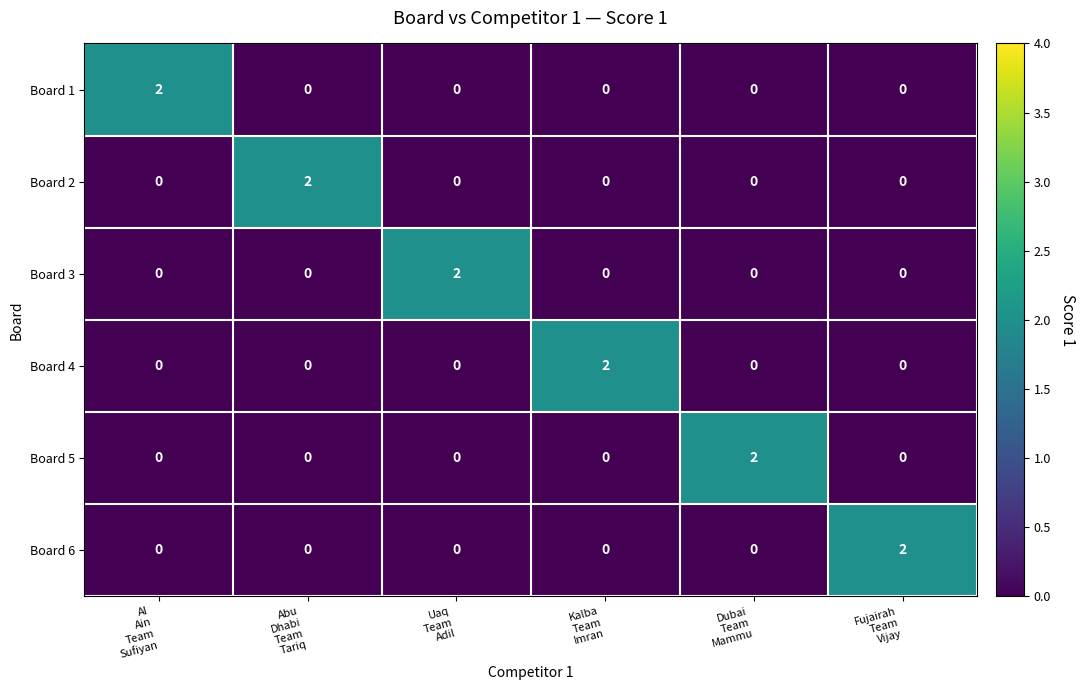

How many Board 3 values are between 0 and 1?

5